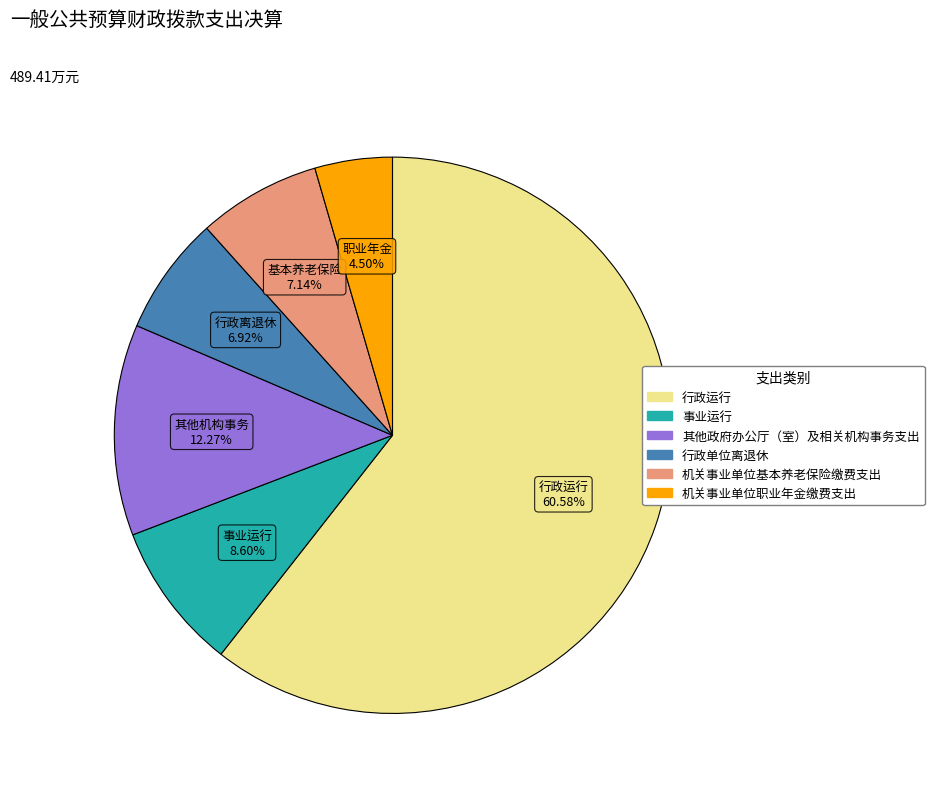

To the nearest percent, what is the combined percentage of 行政单位离退休 and 机关事业单位基本养老保险缴费支出?

14%